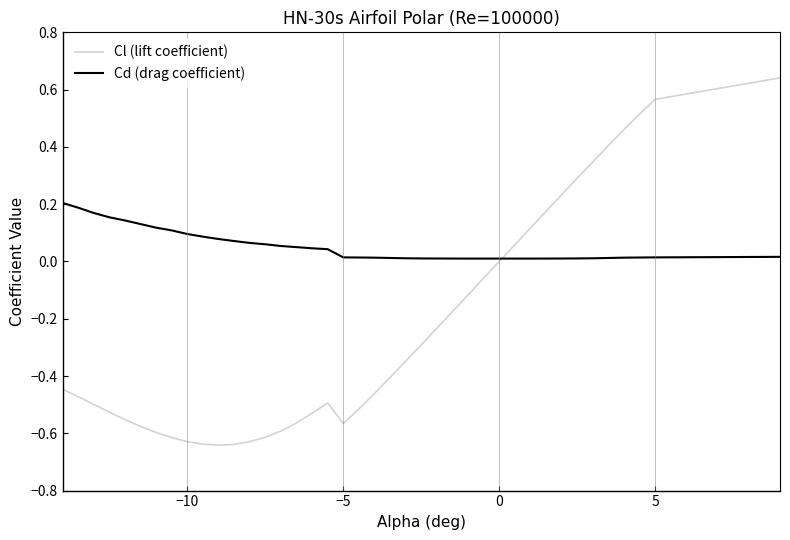

Which series has the largest range (max minus min)?

Cl (lift coefficient)